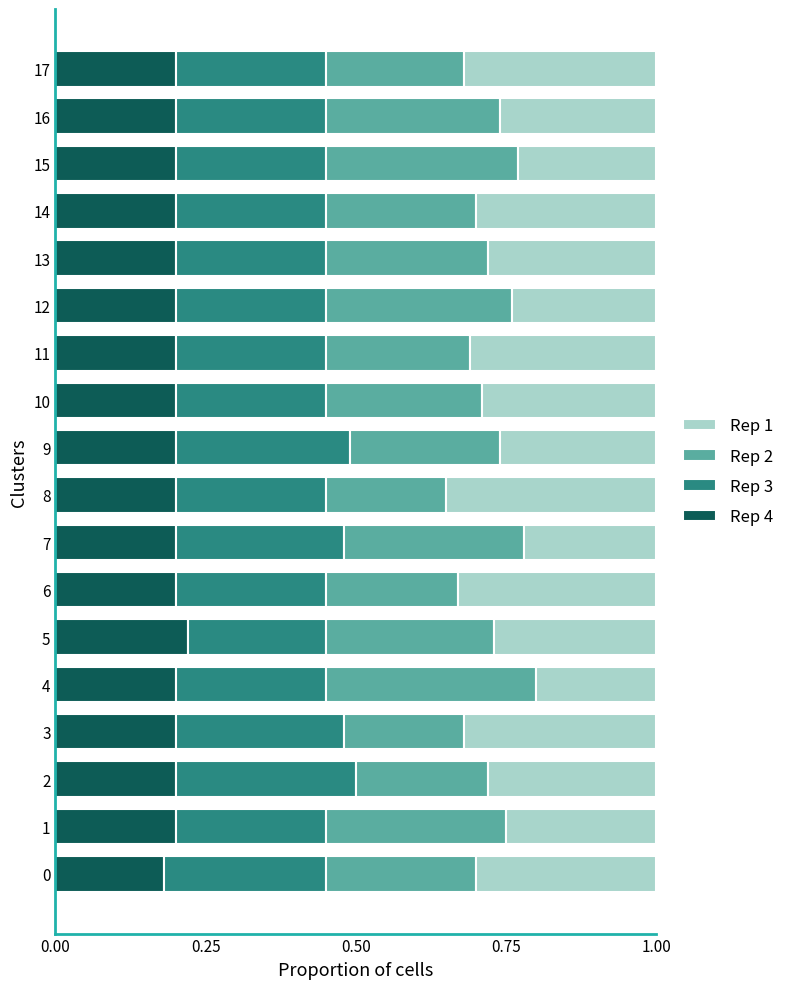

What is the total value across all series at 3?

1.0